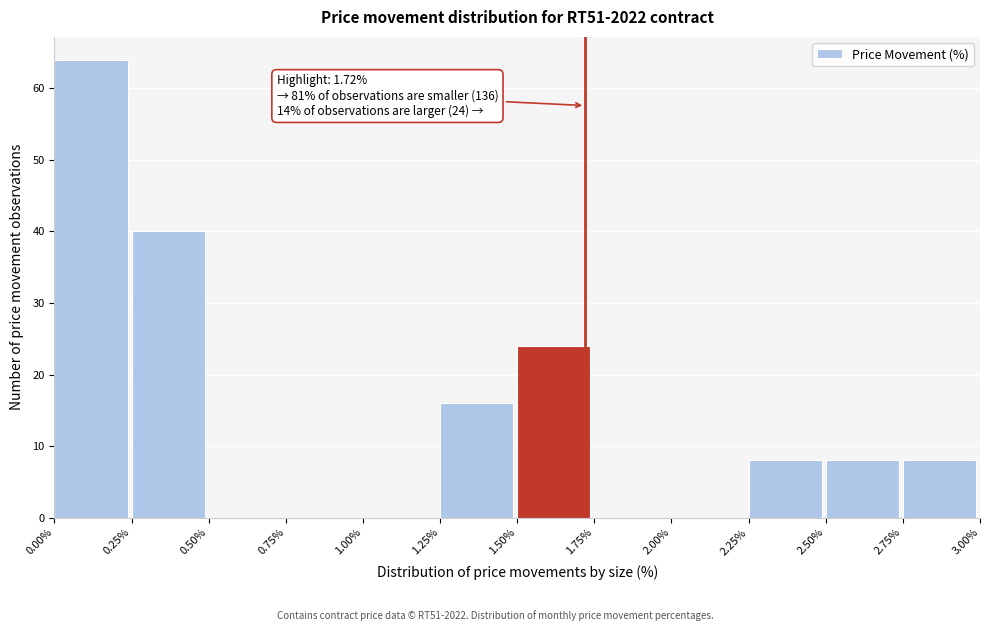

Over which range of the x-axis is the bar tallest?

0.00% to 0.25%